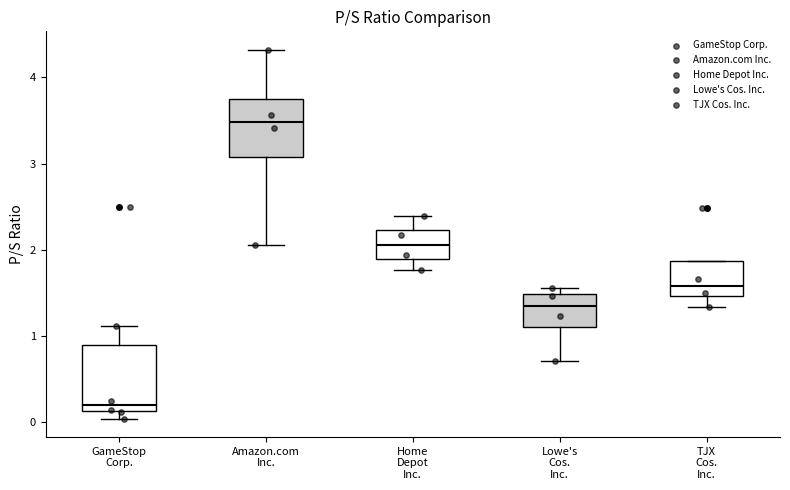

Reading left to right, transcribe this box plot: for each box, give where its median line is, the range the box spans, and where its two whiskers end, as read against the y-axis. The values are not printed on the chart, so give them approximately, as read against the axis.

GameStop Corp.: median 0.2, box 0.1 to 0.9, whiskers 0.0 to 1.1
Amazon.com Inc.: median 3.5, box 3.1 to 3.8, whiskers 2.1 to 4.3
Home Depot Inc.: median 2.1, box 1.9 to 2.2, whiskers 1.8 to 2.4
Lowe's Cos. Inc.: median 1.3, box 1.1 to 1.5, whiskers 0.7 to 1.6
TJX Cos. Inc.: median 1.6, box 1.5 to 1.9, whiskers 1.3 to 1.9